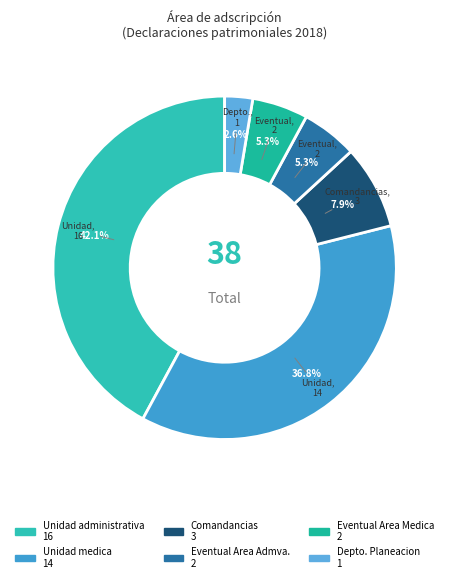

How many slices are in this pie chart?

6